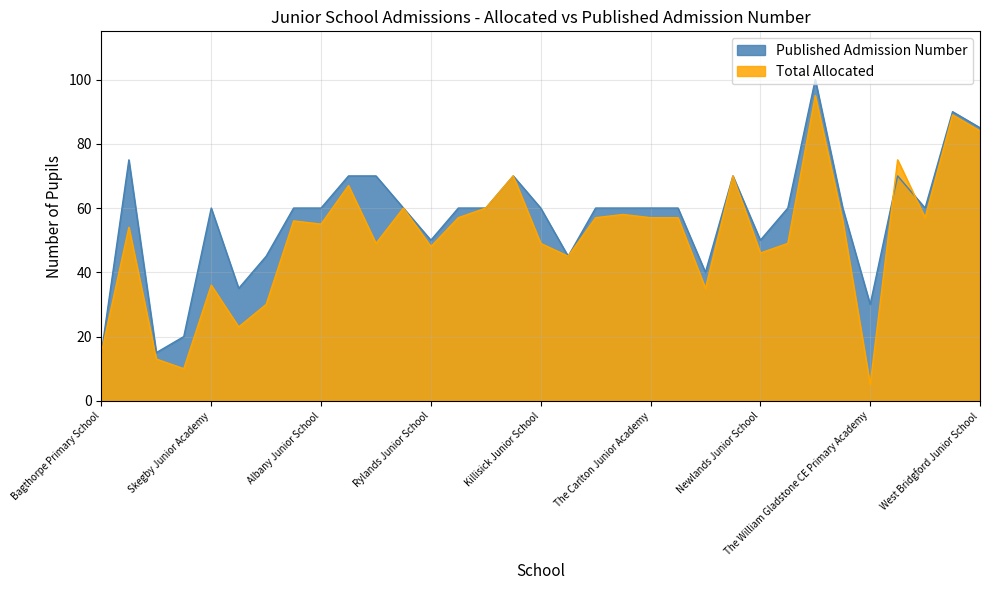

Where does the Total Allocated series first go above 56?

Eskdale Junior School